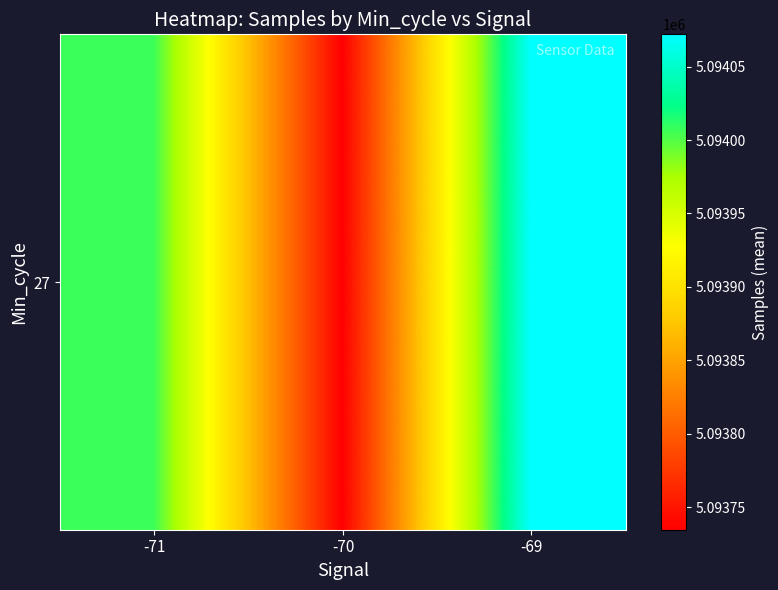

What is the difference between the maximum and minimum values?

337.4